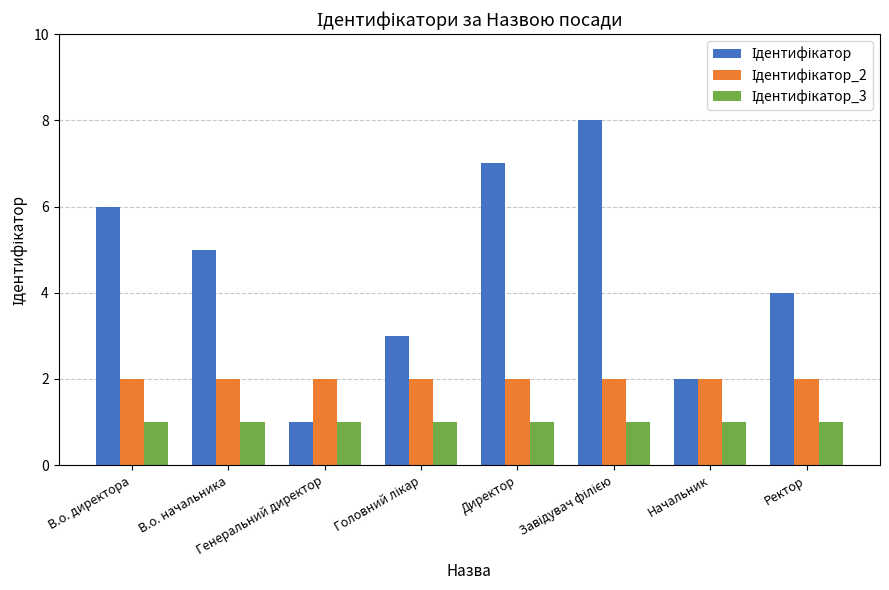

What is the greatest value displayed?

8